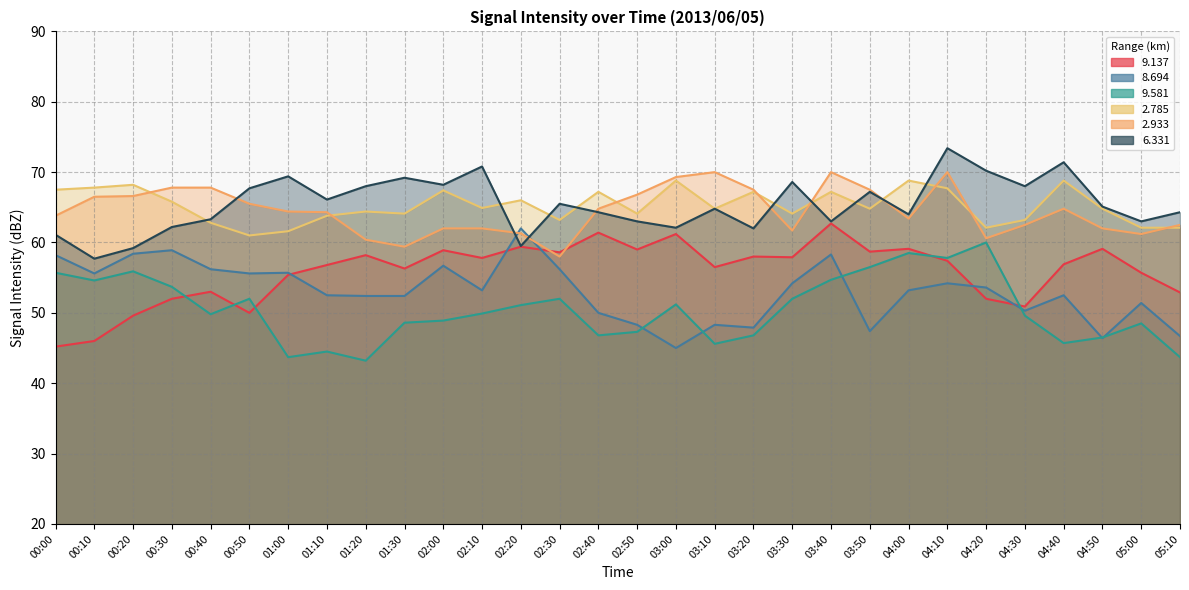

Read the   2.785 value at 02:00.

67.4